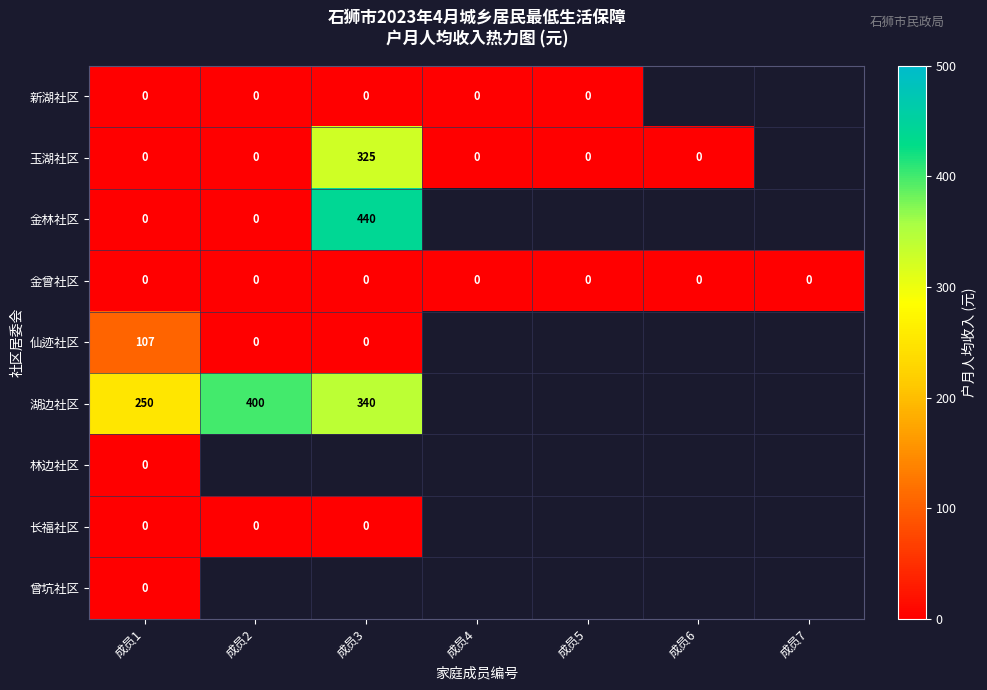

What is the greatest value displayed?

440.0